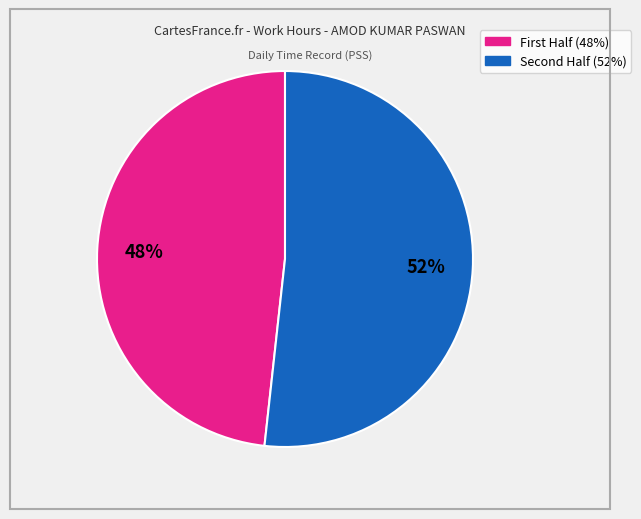

Is there a majority slice in this chart?

Yes